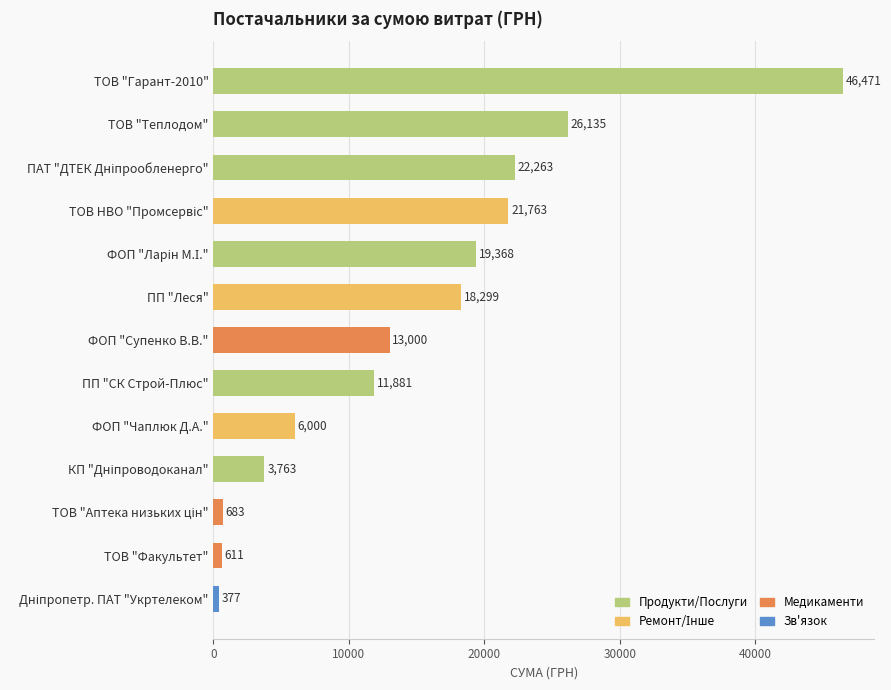

Read the value at ФОП "Чаплюк Д.А.".

6000.0